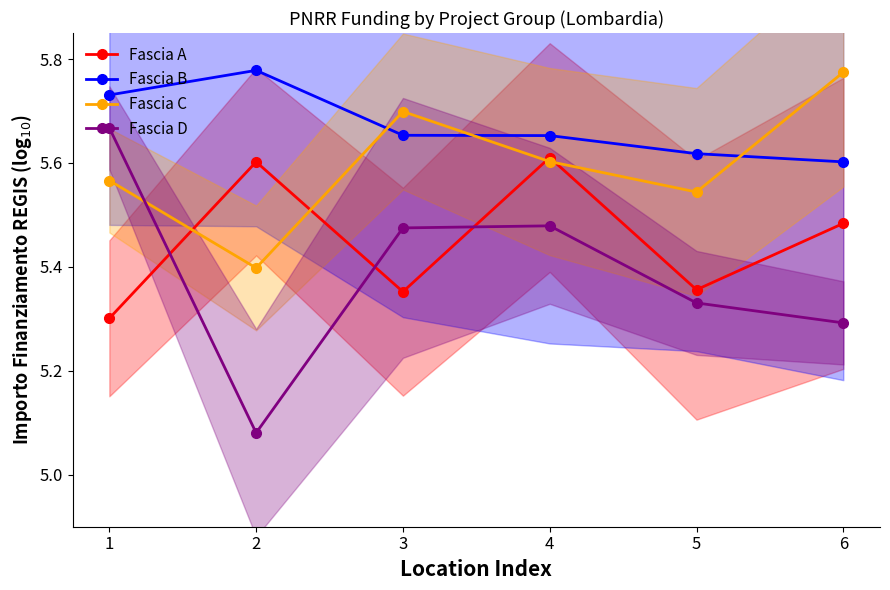

At which category is the sum across all series the highest?

4